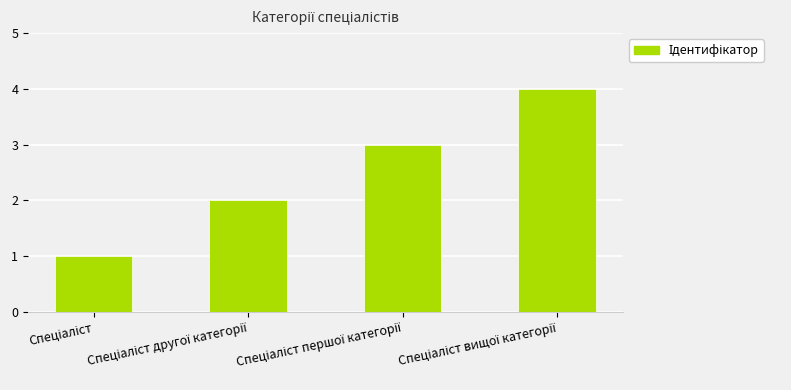

What is the value of the 2nd bar from the left?

2